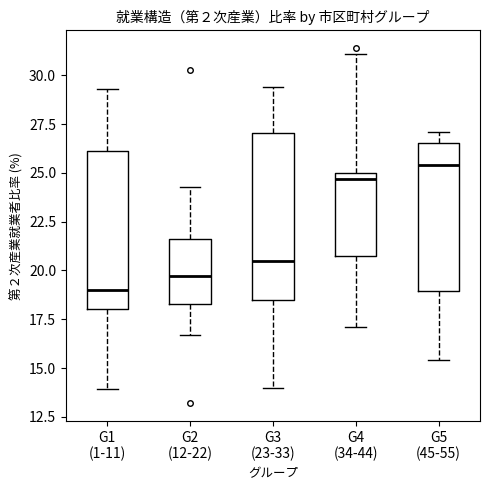

Which box's median line is the lowest?

G1 (1-11)